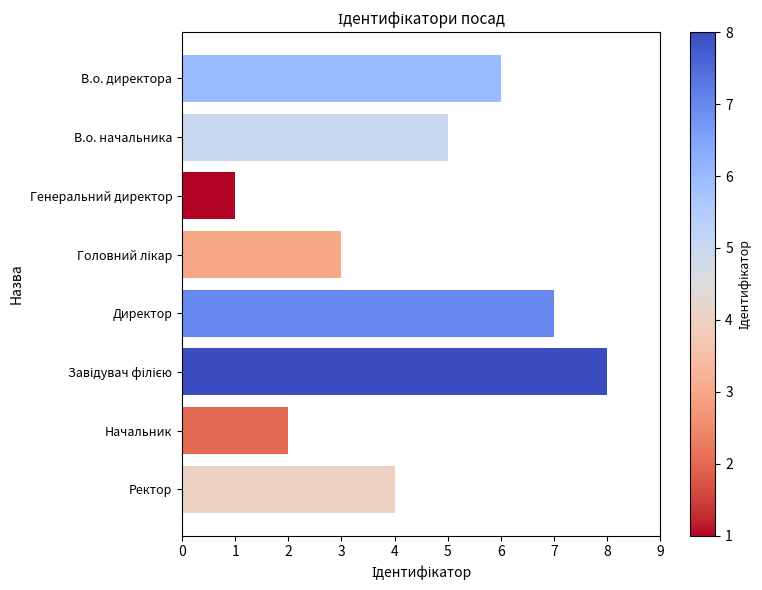

Are the bars grouped side by side (vs. stacked)?

No